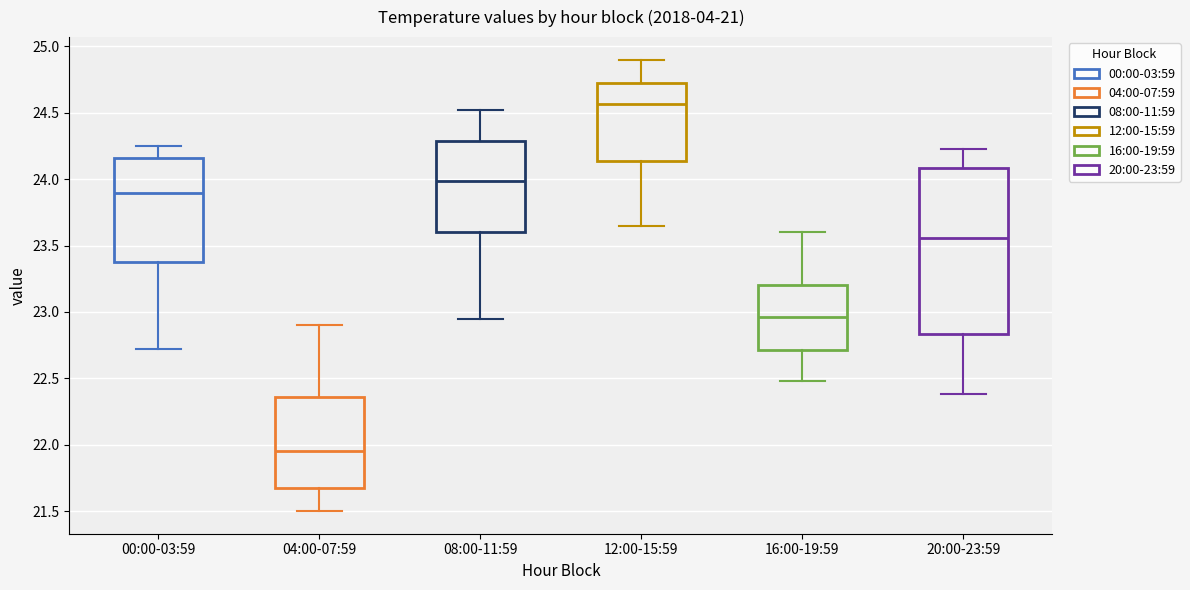

Reading left to right, read every box against the y-axis: the position of its median line, the range the box covers, and the ends of its whiskers. The values are not printed on the chart, so give them approximately, as read against the axis.

00:00-03:59: median 23.90, box 23.40 to 24.15, whiskers 22.70 to 24.25
04:00-07:59: median 21.95, box 21.65 to 22.35, whiskers 21.50 to 22.90
08:00-11:59: median 24.00, box 23.60 to 24.30, whiskers 22.95 to 24.50
12:00-15:59: median 24.55, box 24.15 to 24.75, whiskers 23.65 to 24.90
16:00-19:59: median 22.95, box 22.70 to 23.20, whiskers 22.50 to 23.60
20:00-23:59: median 23.55, box 22.85 to 24.10, whiskers 22.40 to 24.25